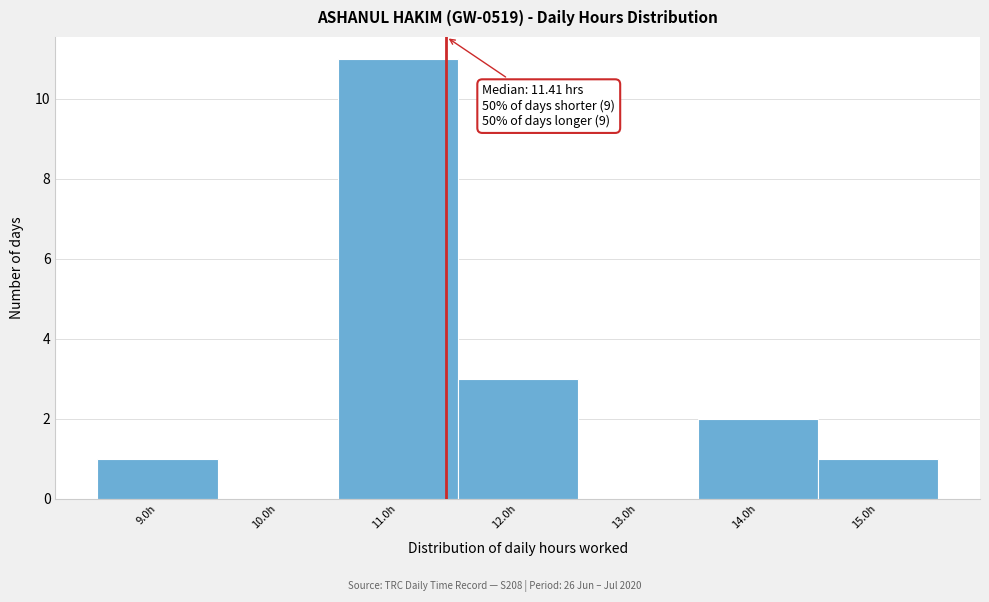

Which range on the x-axis has the tallest bar?

10.5 to 11.5